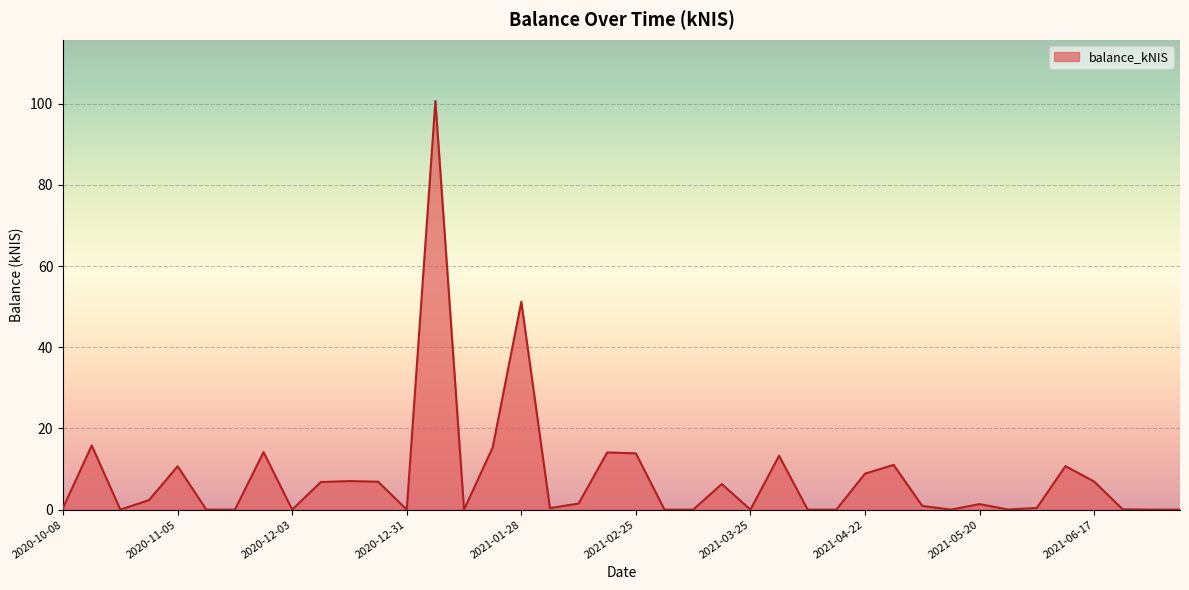

What is the difference between the maximum and minimum values?

100.7